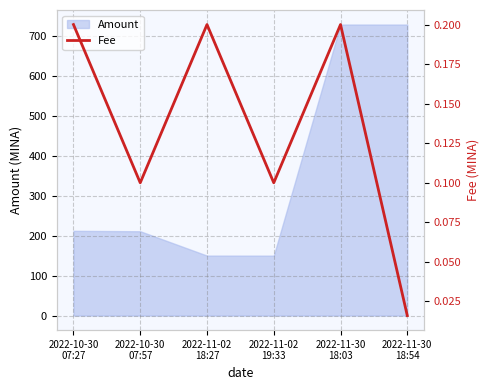

True or false: the data has more than 1 interior local peaks.

True